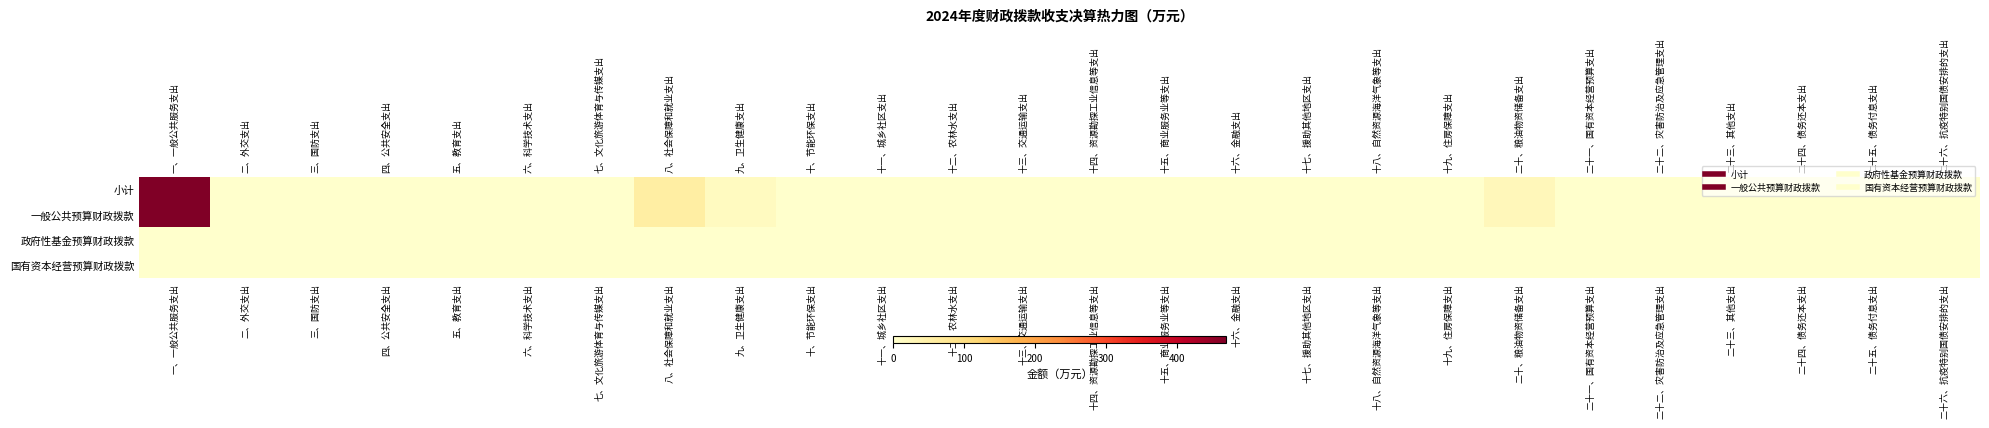

Rank the series at 二十六、抗疫特别国债安排的支出 from lowest to highest value.

小计, 一般公共预算财政拨款, 政府性基金预算财政拨款, 国有资本经营预算财政拨款